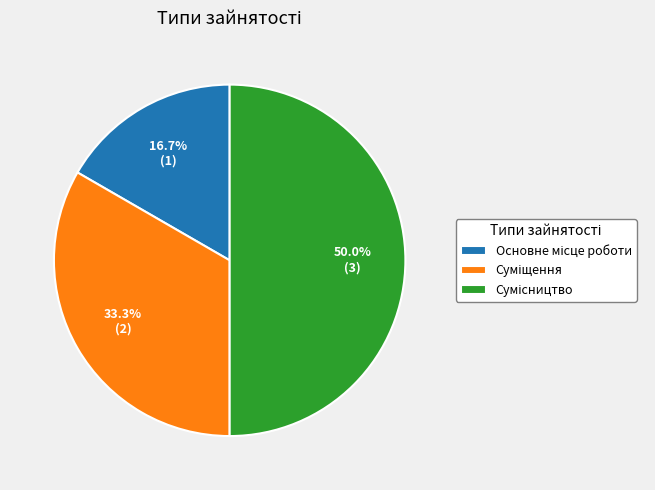

To the nearest percent, what portion does Основне місце роботи represent?

17%